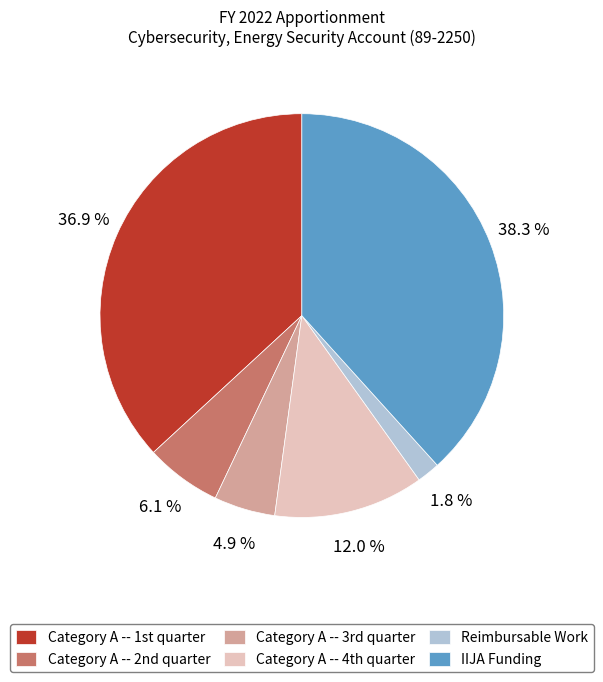

Count the number of slices in the pie.

6